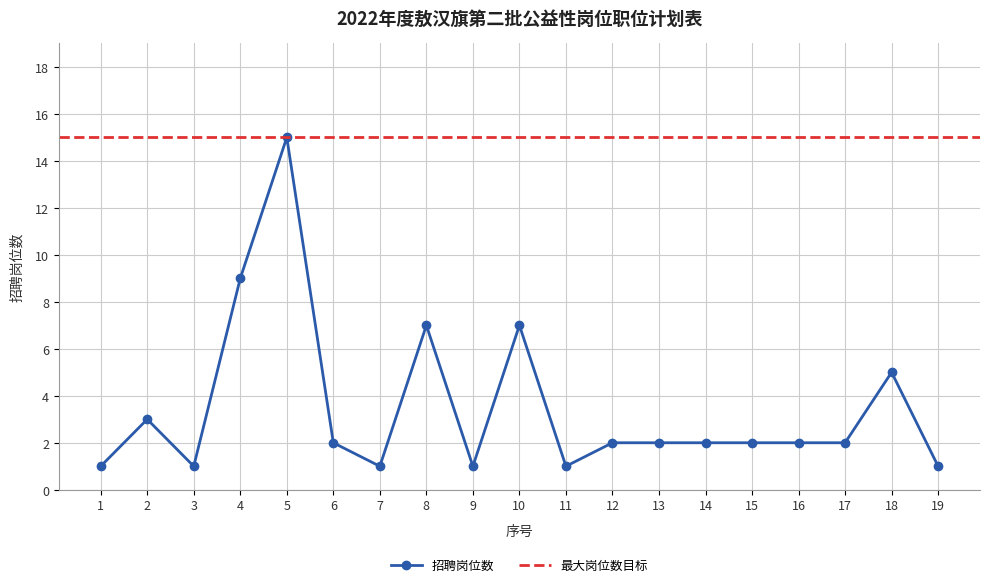

What is the ratio of the value at 15 to the value at 19?

2.0